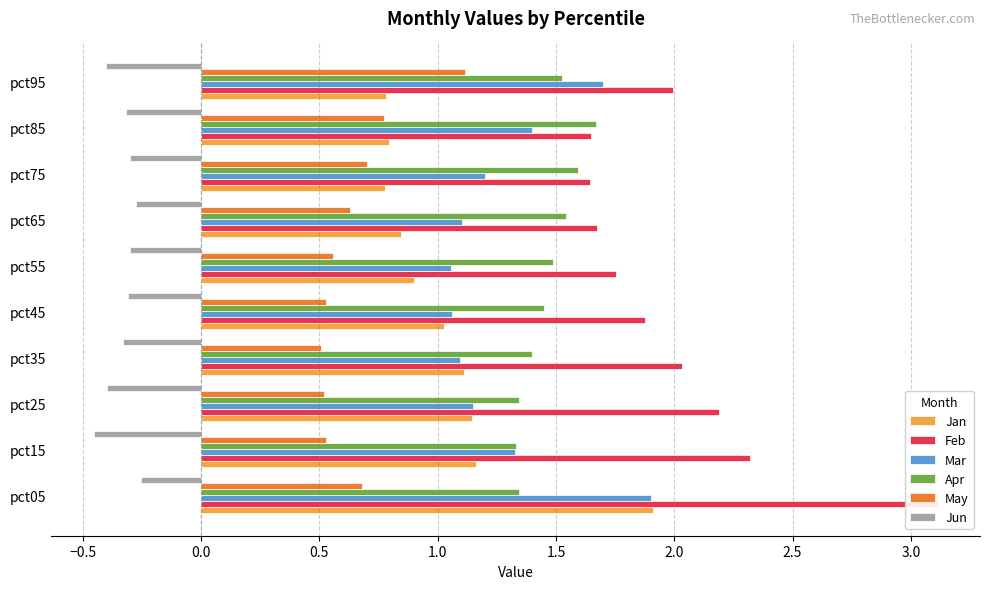

Reading left to right, what are all the values shown in this chart?

Jan: 1.9	1.2	1.1	1.1	1.0	0.9	0.8	0.8	0.8	0.8
Feb: 3.1	2.3	2.2	2.0	1.9	1.8	1.7	1.6	1.6	2.0
Mar: 1.9	1.3	1.2	1.1	1.1	1.1	1.1	1.2	1.4	1.7
Apr: 1.3	1.3	1.3	1.4	1.4	1.5	1.5	1.6	1.7	1.5
May: 0.7	0.5	0.5	0.5	0.5	0.6	0.6	0.7	0.8	1.1
Jun: -0.3	-0.5	-0.4	-0.3	-0.3	-0.3	-0.3	-0.3	-0.3	-0.4